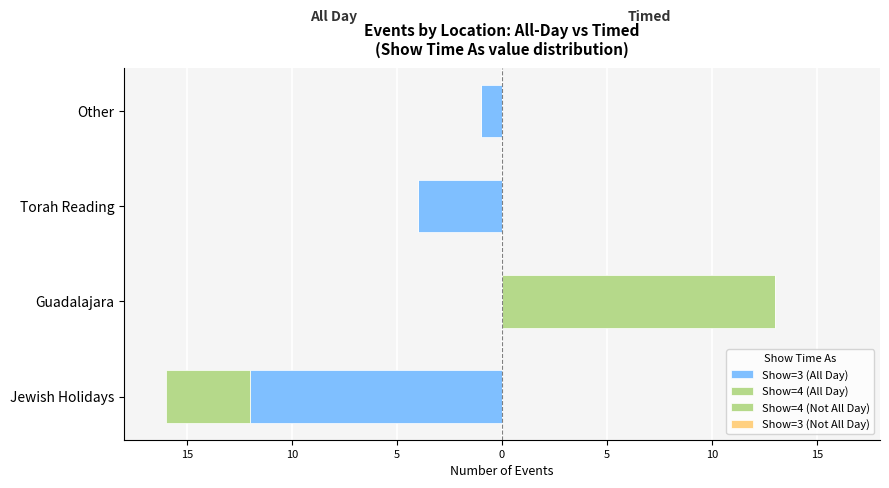

How many groups of bars are there?

4